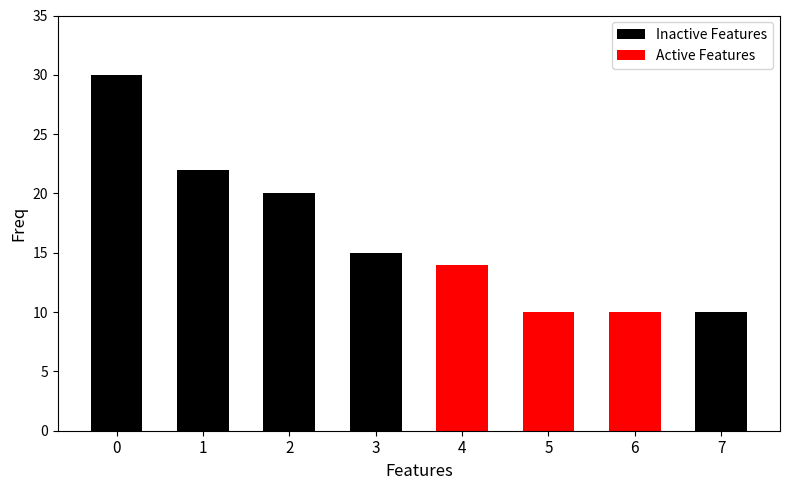

Does the chart contain stacked bars?

No